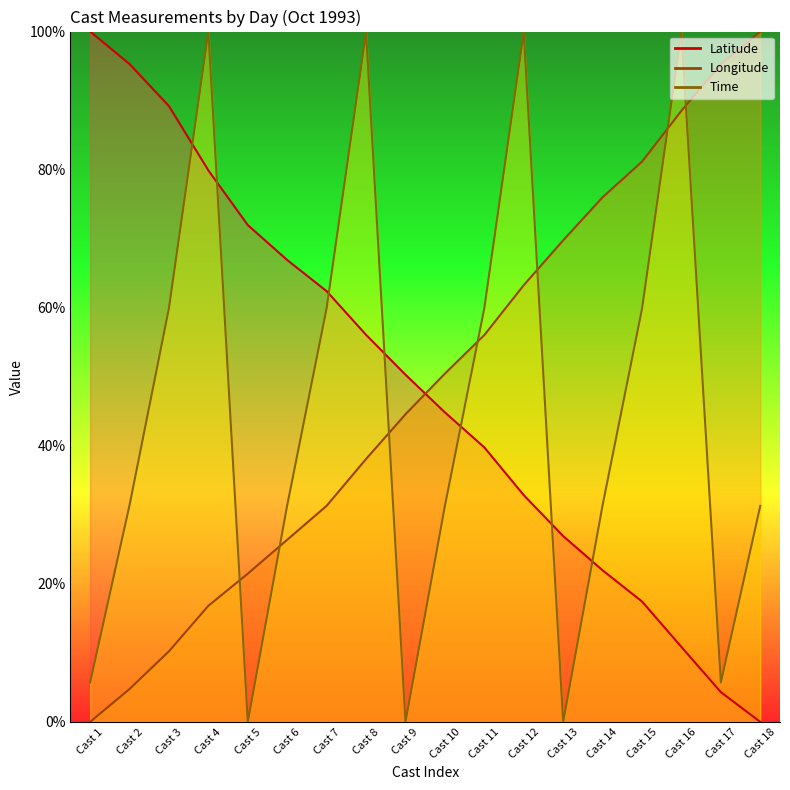

True or false: Latitude has more than 0 interior local peaks.

False